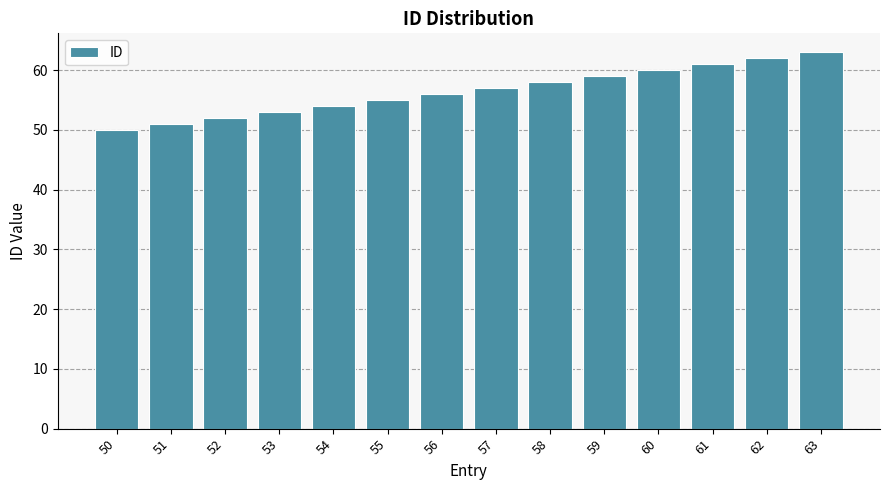

The chart shows a value of 81 at 51. True or false?

False